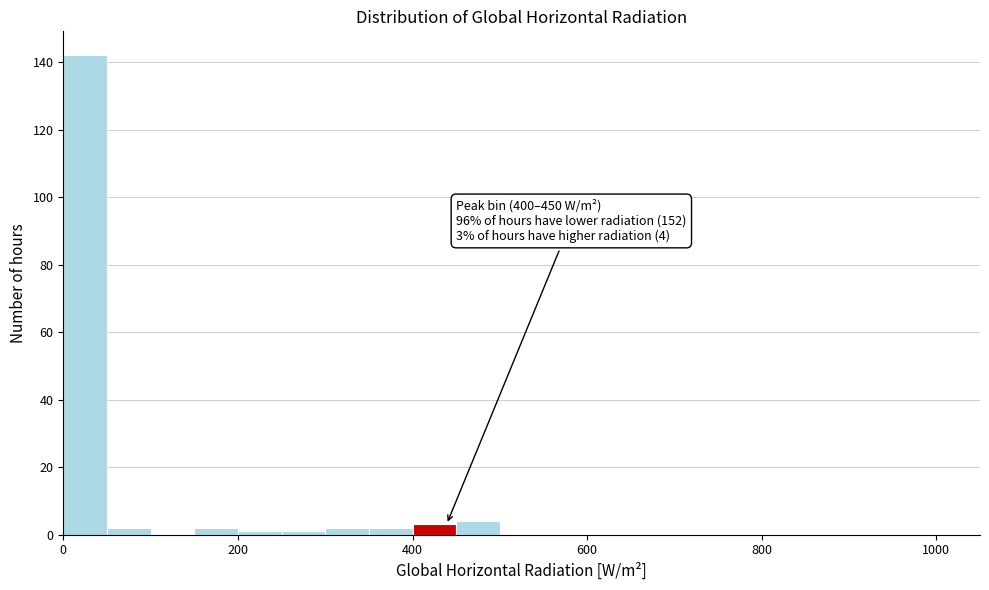

Around what value on the x-axis is the tallest bar? Give the approximate position of its centre, as read against the axis.

20